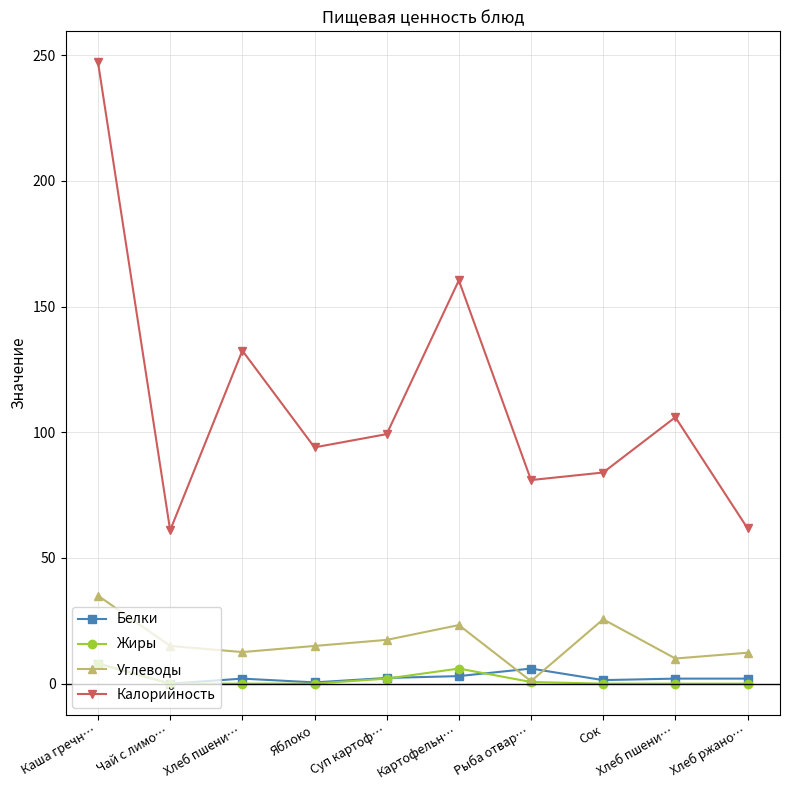

Does the chart have visible grid lines?

Yes